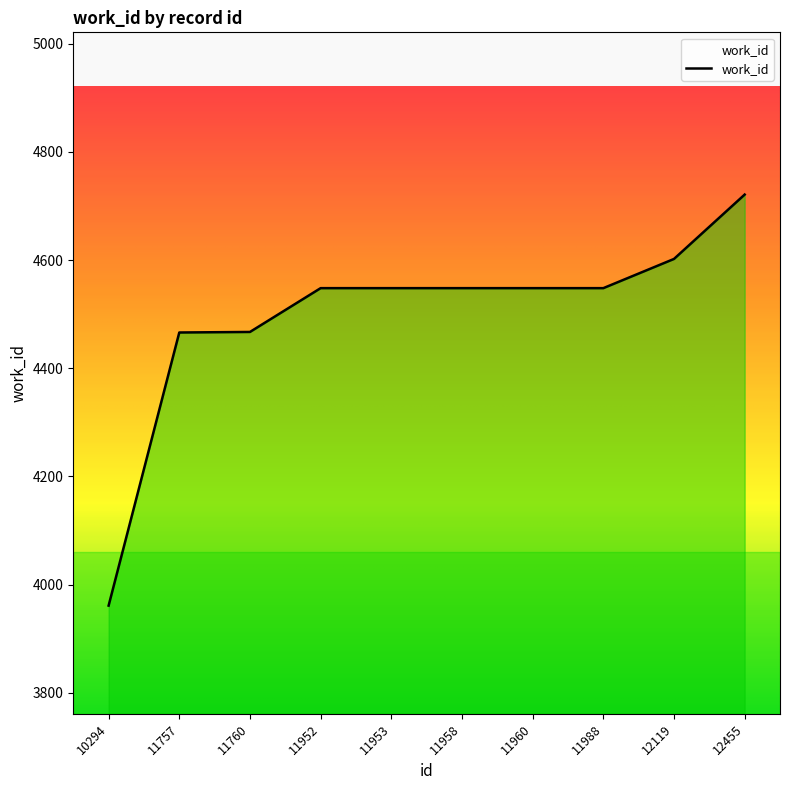

Is it true that the value at 12119 is 4602?

True